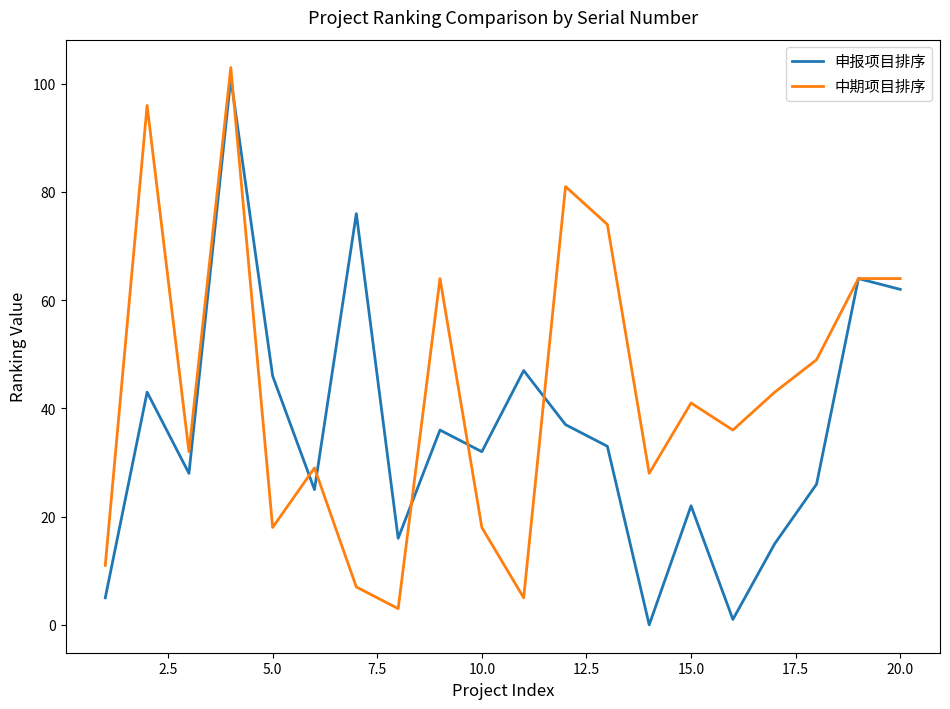

Which series has the largest total across all categories?

中期项目排序